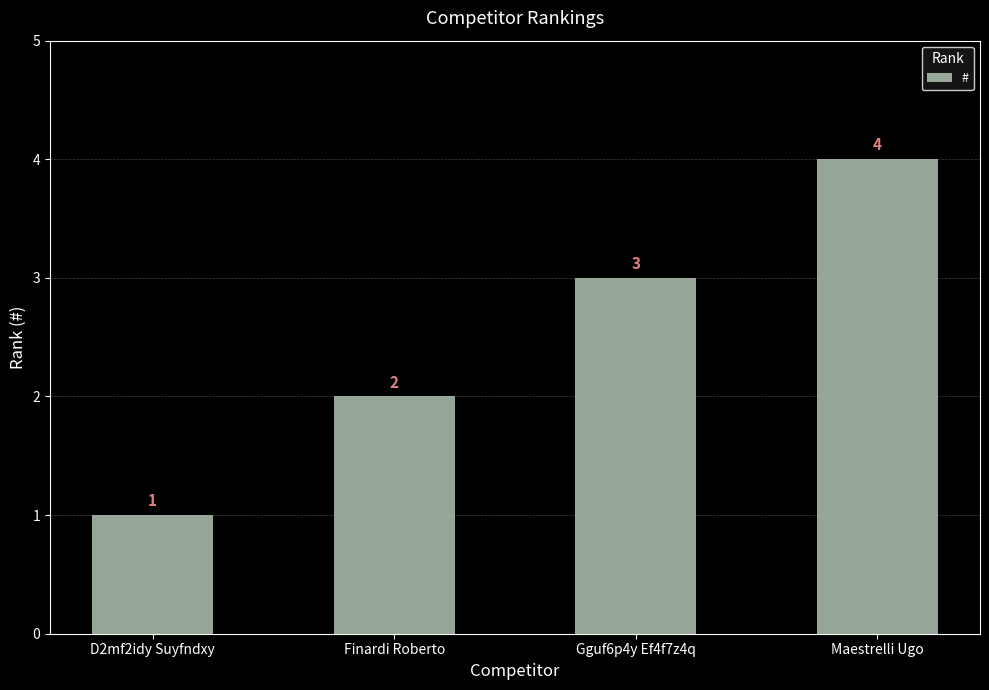

What is the change in value from D2mf2idy Suyfndxy to Maestrelli Ugo?

+3